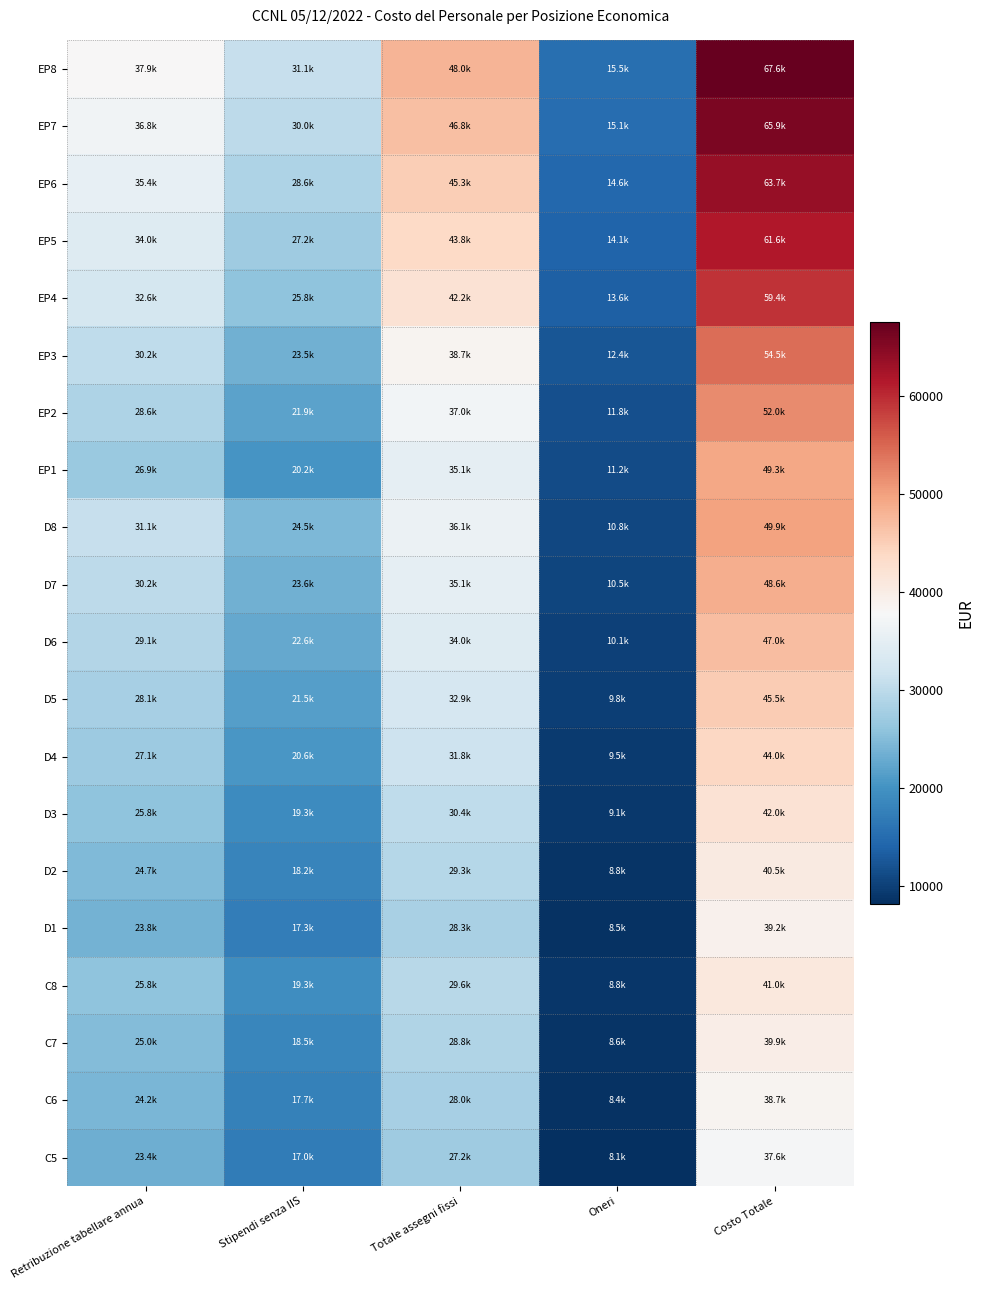

Reading right to left, transcribe all the data shown in this chart.

EP8: Costo Totale=67585.5	Oneri=15518.4	Totale assegni fissi=47988.1	Stipendi senza IIS=31090.1	Retribuzione tabellare annua=37908.3
EP7: Costo Totale=65888.8	Oneri=15114.3	Totale assegni fissi=46796.4	Stipendi senza IIS=29990.1	Retribuzione tabellare annua=36808.3
EP6: Costo Totale=63714.3	Oneri=14596.7	Totale assegni fissi=45269.6	Stipendi senza IIS=28580.7	Retribuzione tabellare annua=35398.9
EP5: Costo Totale=61632.1	Oneri=14100.8	Totale assegni fissi=43807.2	Stipendi senza IIS=27230.8	Retribuzione tabellare annua=34049.1
EP4: Costo Totale=59385.4	Oneri=13565.9	Totale assegni fissi=42229.5	Stipendi senza IIS=25774.4	Retribuzione tabellare annua=32592.7
EP3: Costo Totale=54450.2	Oneri=12423.6	Totale assegni fissi=38734.6	Stipendi senza IIS=23526.5	Retribuzione tabellare annua=30208.8
EP2: Costo Totale=51958.9	Oneri=11830.3	Totale assegni fissi=36984.6	Stipendi senza IIS=21911.2	Retribuzione tabellare annua=28593.4
EP1: Costo Totale=49330.9	Oneri=11204.7	Totale assegni fissi=35139.3	Stipendi senza IIS=20207.8	Retribuzione tabellare annua=26890.0
D8: Costo Totale=49917.3	Oneri=10778.5	Totale assegni fissi=36072.7	Stipendi senza IIS=24516.8	Retribuzione tabellare annua=31062.1
D7: Costo Totale=48567.9	Oneri=10487.2	Totale assegni fissi=35097.7	Stipendi senza IIS=23616.8	Retribuzione tabellare annua=30162.1
D6: Costo Totale=46984.6	Oneri=10145.2	Totale assegni fissi=33953.3	Stipendi senza IIS=22560.4	Retribuzione tabellare annua=29105.7
D5: Costo Totale=45464.9	Oneri=9817.0	Totale assegni fissi=32854.8	Stipendi senza IIS=21546.5	Retribuzione tabellare annua=28091.7
D4: Costo Totale=44013.5	Oneri=9503.6	Totale assegni fissi=31805.9	Stipendi senza IIS=20578.2	Retribuzione tabellare annua=27123.5
D3: Costo Totale=42047.1	Oneri=9079.1	Totale assegni fissi=30385.1	Stipendi senza IIS=19266.7	Retribuzione tabellare annua=25811.9
D2: Costo Totale=40546.9	Oneri=8751.4	Totale assegni fissi=29304.5	Stipendi senza IIS=18191.7	Retribuzione tabellare annua=24737.0
D1: Costo Totale=39184.0	Oneri=8456.1	Totale assegni fissi=28320.9	Stipendi senza IIS=17261.6	Retribuzione tabellare annua=23806.8
C8: Costo Totale=40982.7	Oneri=8849.4	Totale assegni fissi=29616.3	Stipendi senza IIS=19324.4	Retribuzione tabellare annua=25774.5
C7: Costo Totale=39863.6	Oneri=8604.9	Totale assegni fissi=28809.6	Stipendi senza IIS=18524.4	Retribuzione tabellare annua=24974.5
C6: Costo Totale=38727.7	Oneri=8358.1	Totale assegni fissi=27990.6	Stipendi senza IIS=17735.1	Retribuzione tabellare annua=24185.2
C5: Costo Totale=37618.7	Oneri=8117.6	Totale assegni fissi=27190.1	Stipendi senza IIS=16974.0	Retribuzione tabellare annua=23424.1